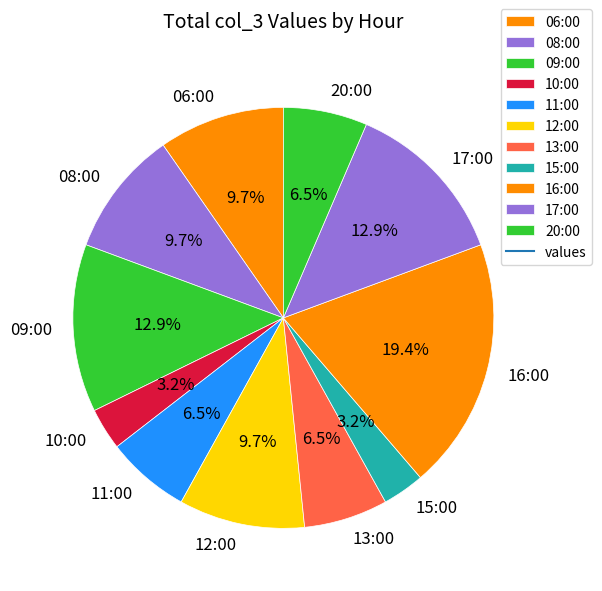

Does 10:00 account for over 50% of the chart?

No